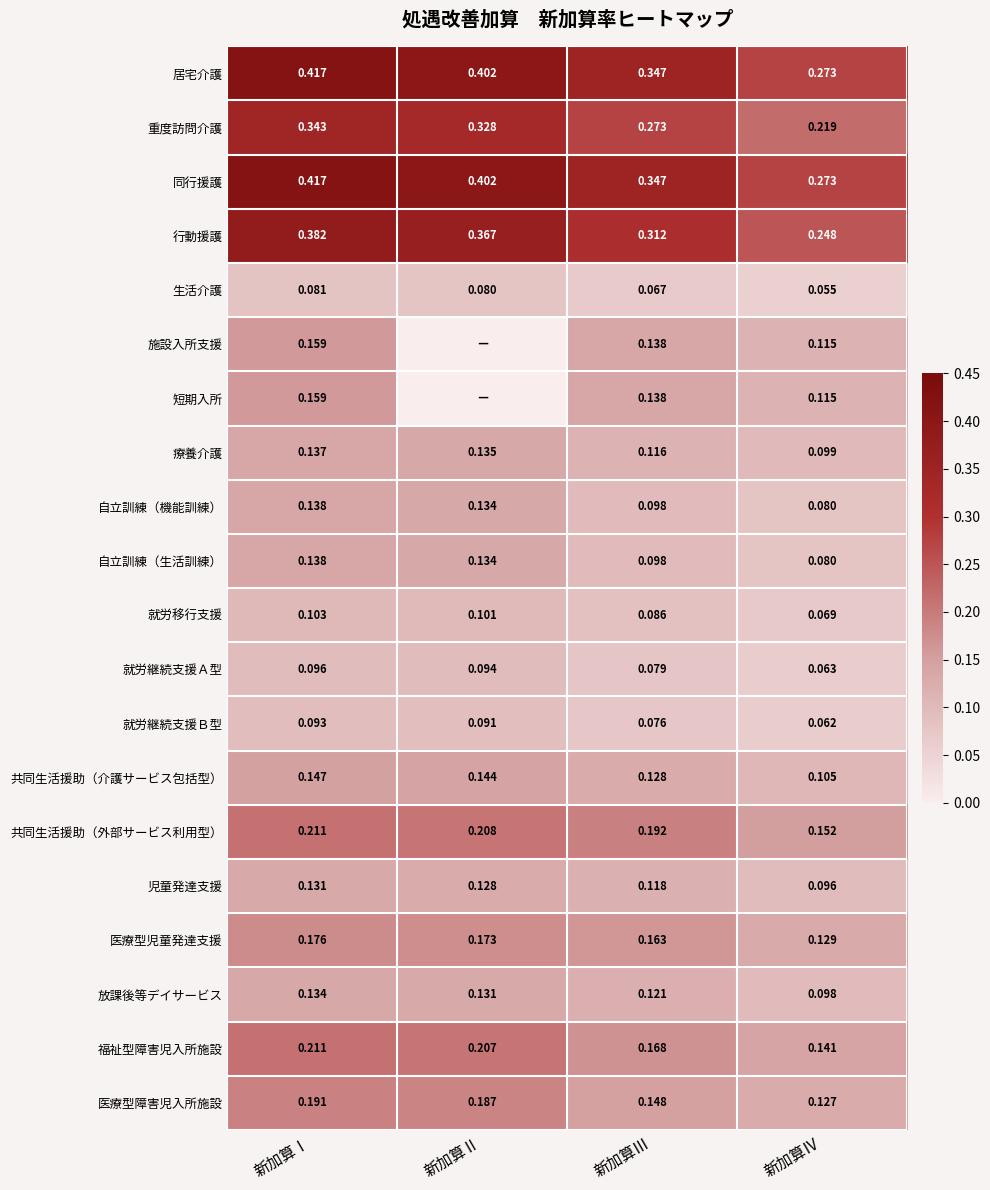

Which category has the lowest value in the 同行援護 series?

新加算Ⅳ